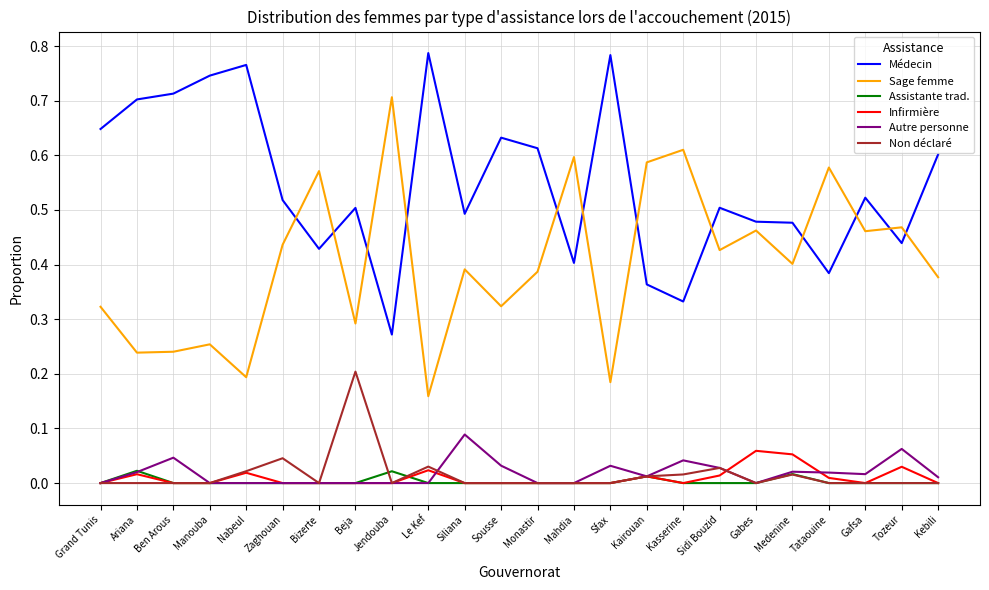

Which series has the largest total across all categories?

Médecin